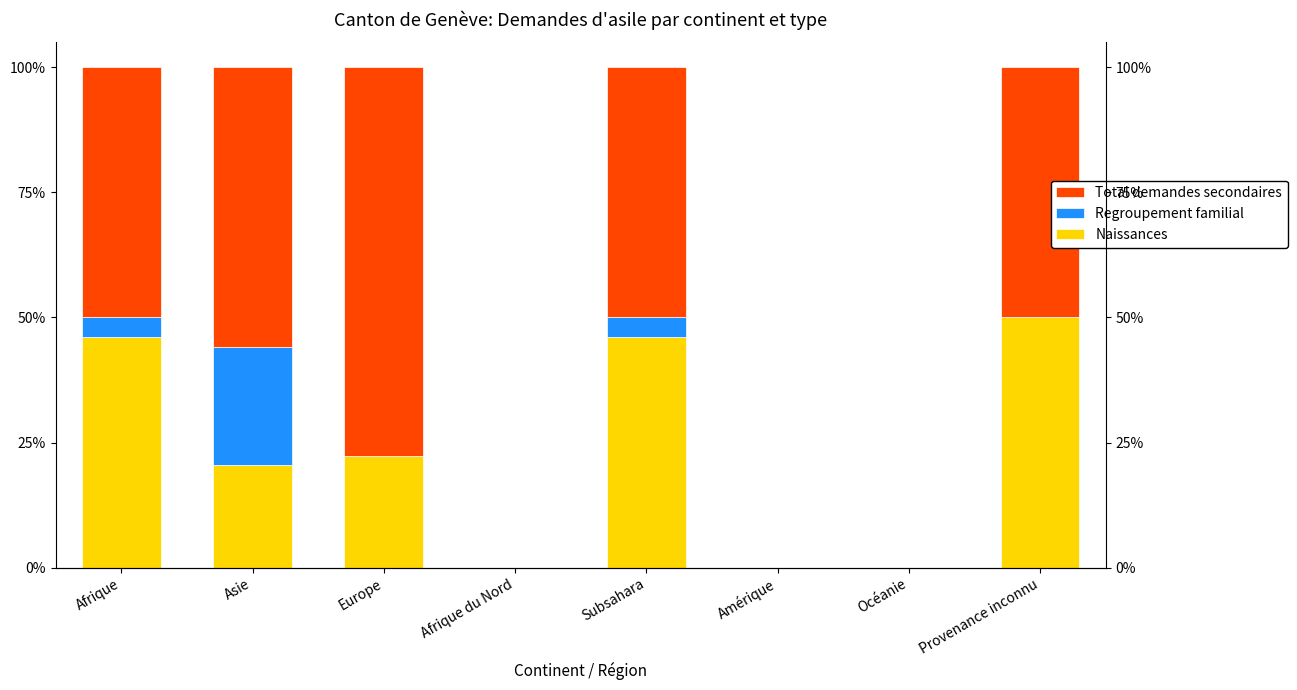

How many distinct data groups are displayed?

3